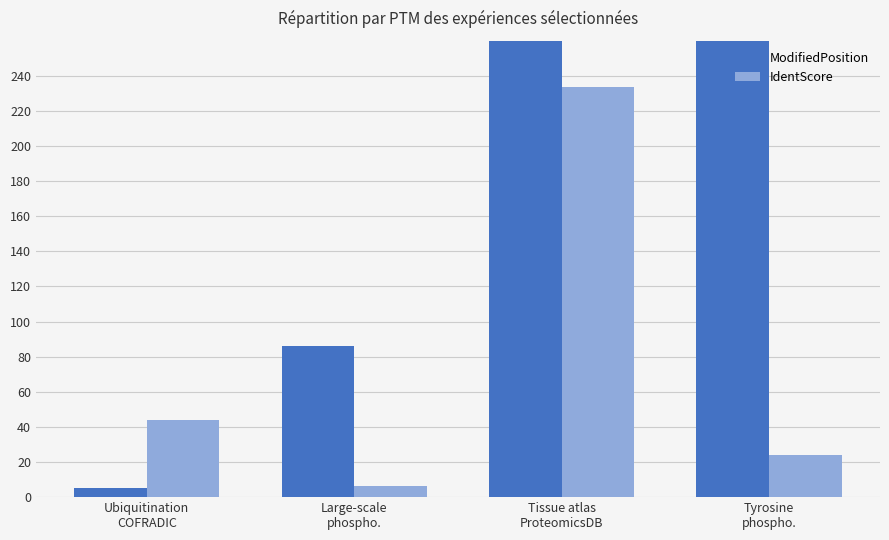

What is the value of the IdentScore bar at the 3rd from the left?

233.5